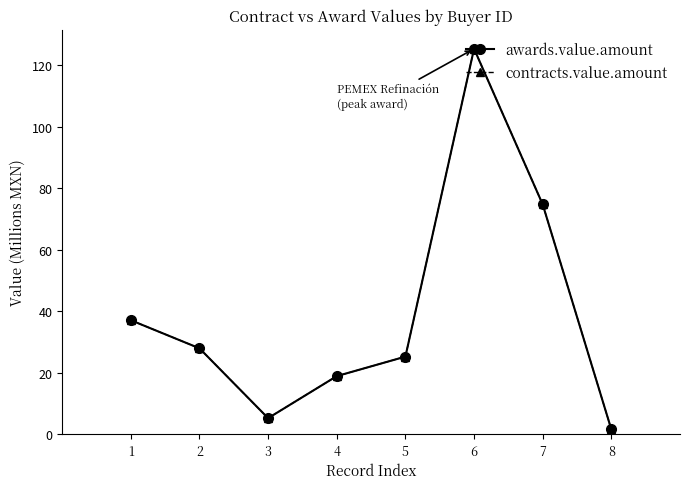

Reading left to right, extract all data points from this chart.

awards.value.amount: 37.0	27.9	5.2	18.9	25.2	125.4	74.7	1.5
contracts.value.amount: 37.0	27.9	5.2	18.9	25.2	125.4	74.7	1.5